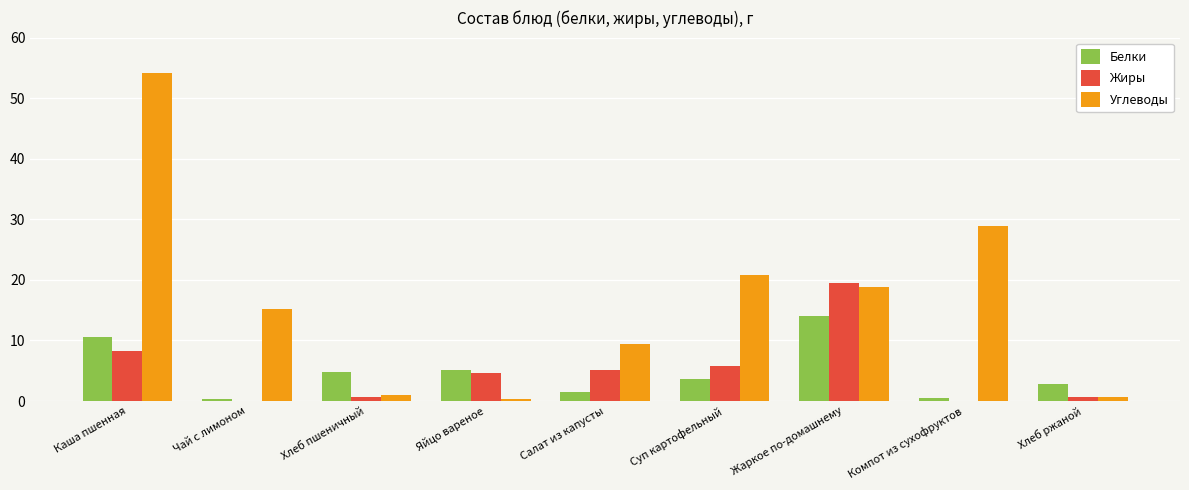

At which label does Жиры first exceed 4?

Каша пшенная